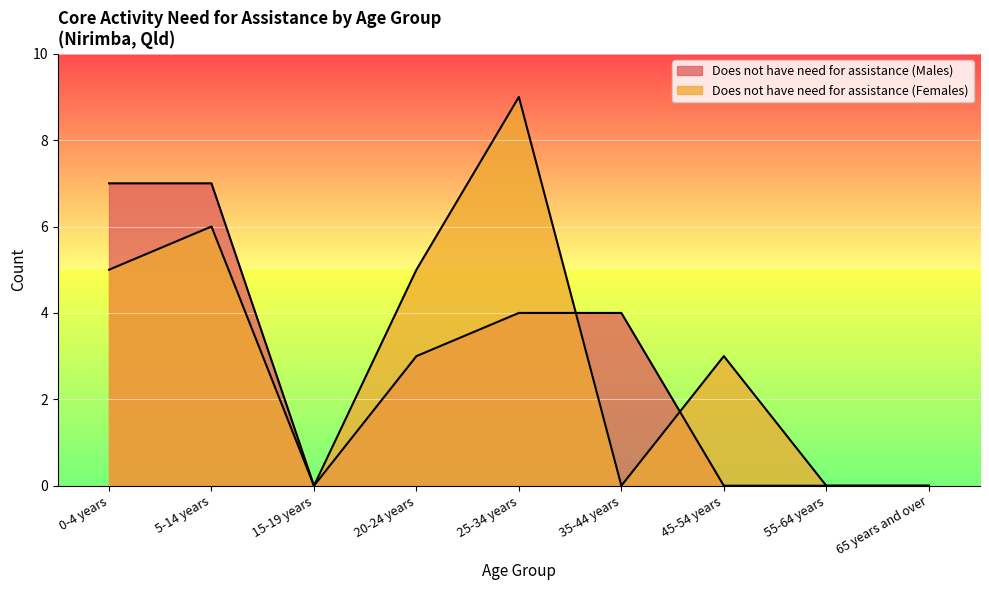

Is the value of Does not have need for assistance (Males) at 15-19 years greater than the value of Does not have need for assistance (Females) at 0-4 years?

No